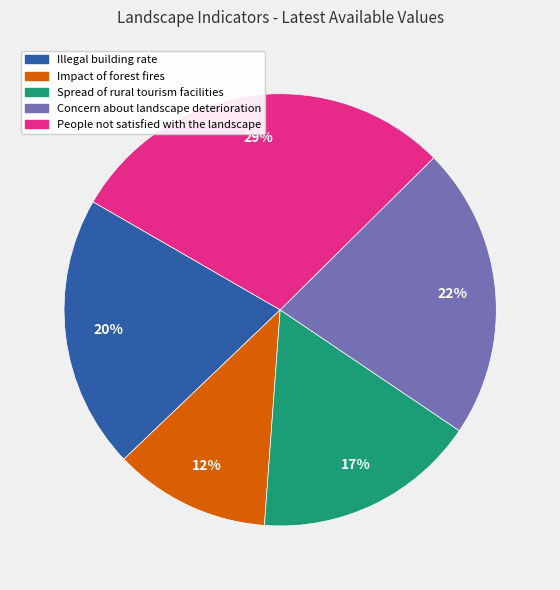

True or false: Impact of forest fires accounts for 12% of the total.

True